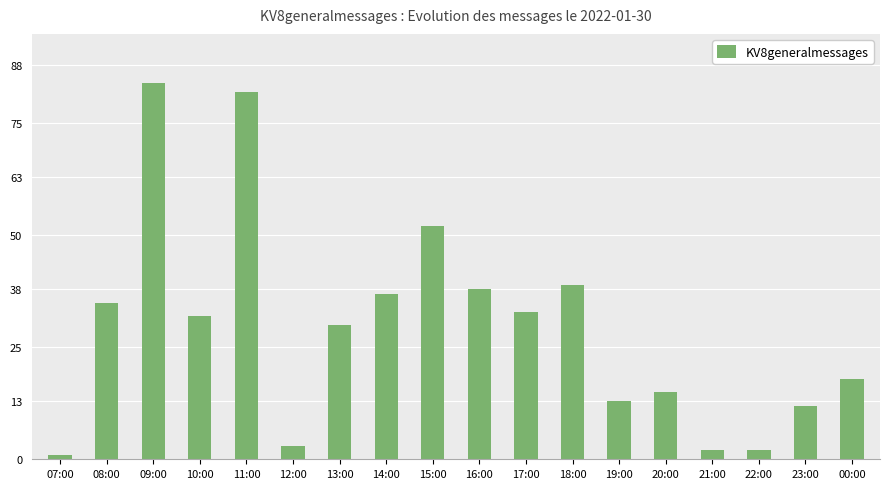

What position from the right is 09:00?

16